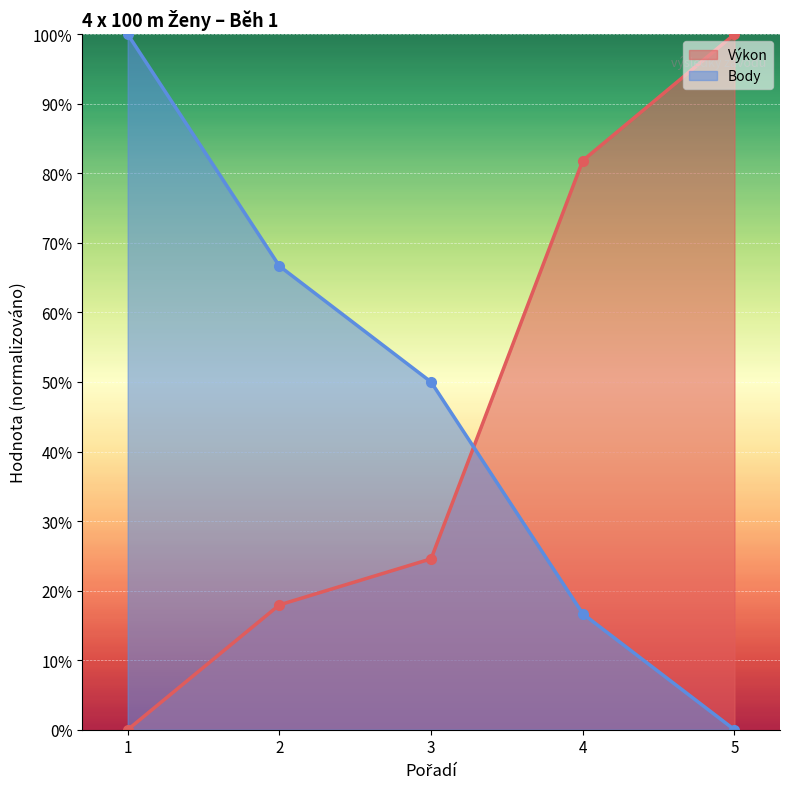

List the series in order of their overall mean, highest first.

Body, Výkon